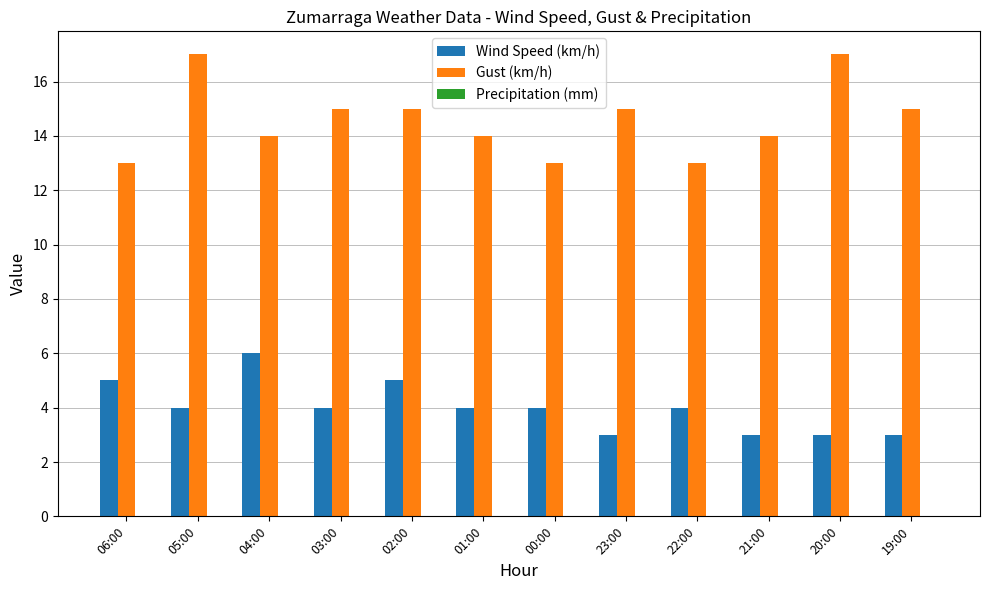

List the series in order of their peak value, highest first.

Gust (km/h), Wind Speed (km/h)